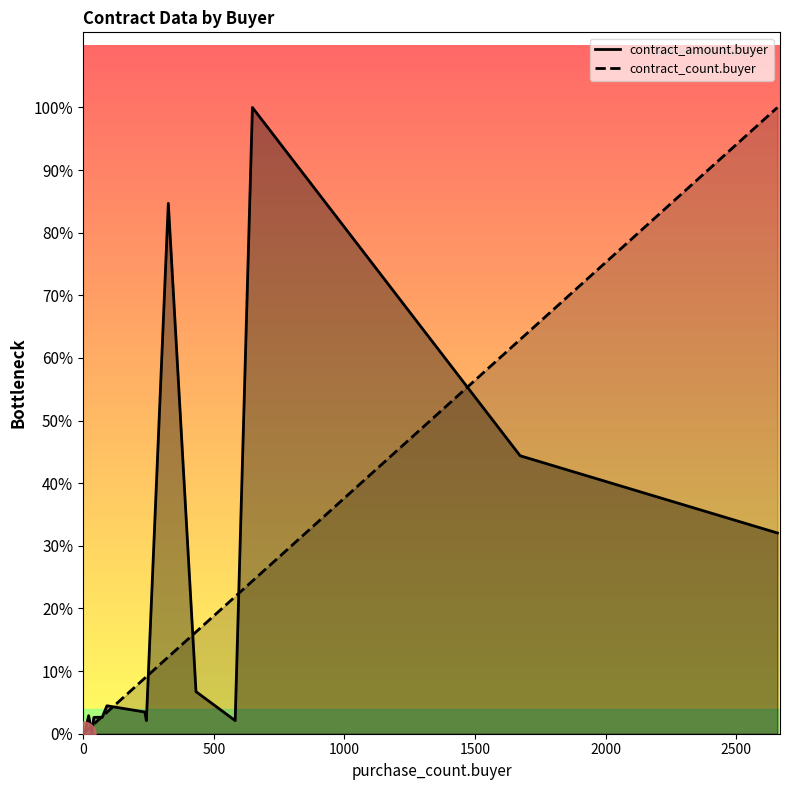

What is the difference between the maximum and minimum values in the contract_amount.buyer series?

48.9